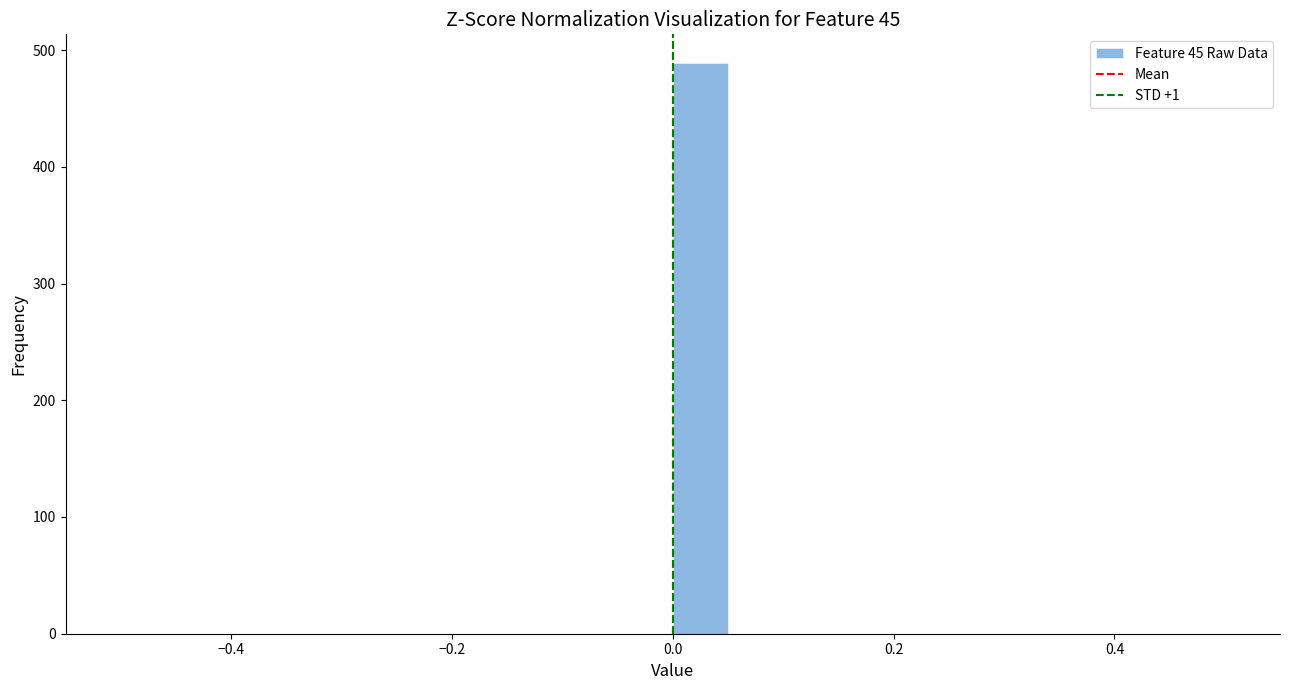

Read against the x-axis, roughly where is the centre of the tallest bar?

0.02